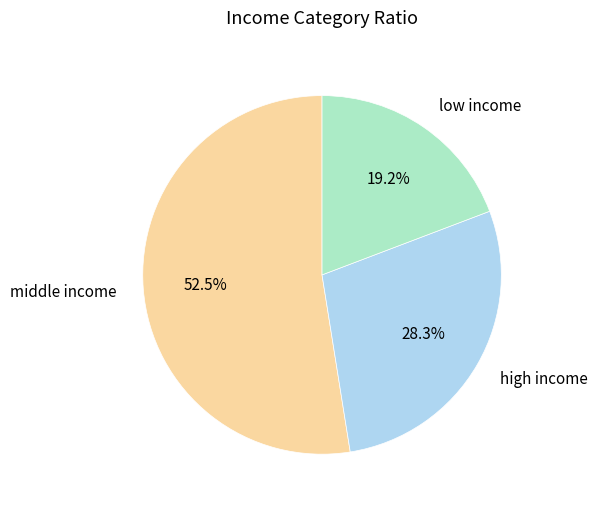

Which category has the biggest portion of the pie?

middle income